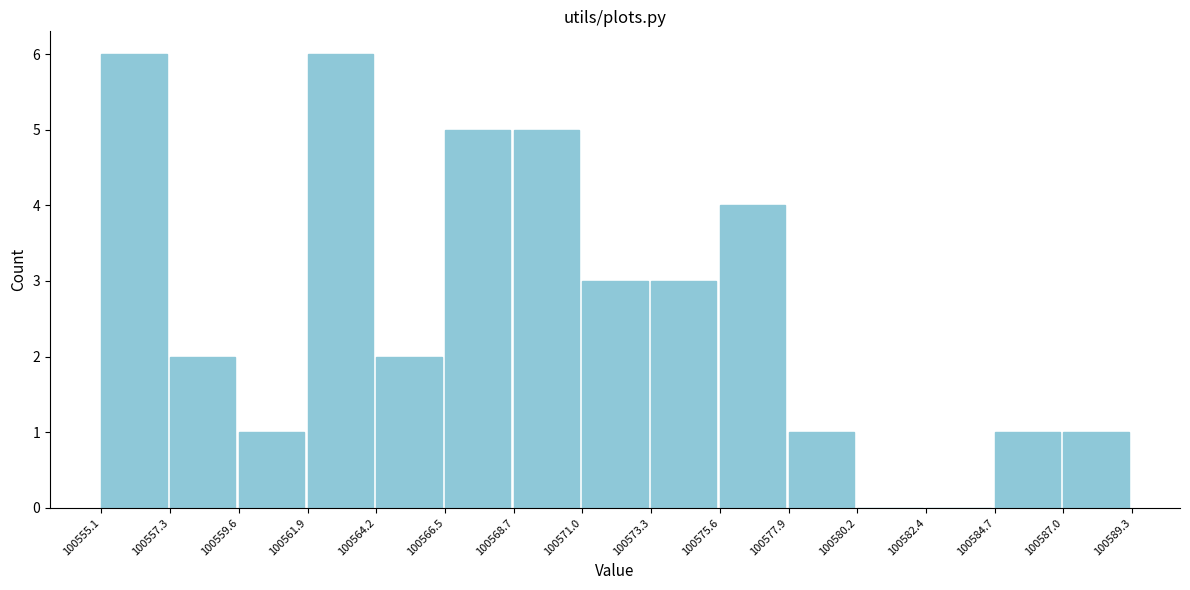

How tall is the bar that spans 100555.1 to 100557.3 on the x-axis? The values are not printed on the chart, so give them approximately, as read against the axis.

6